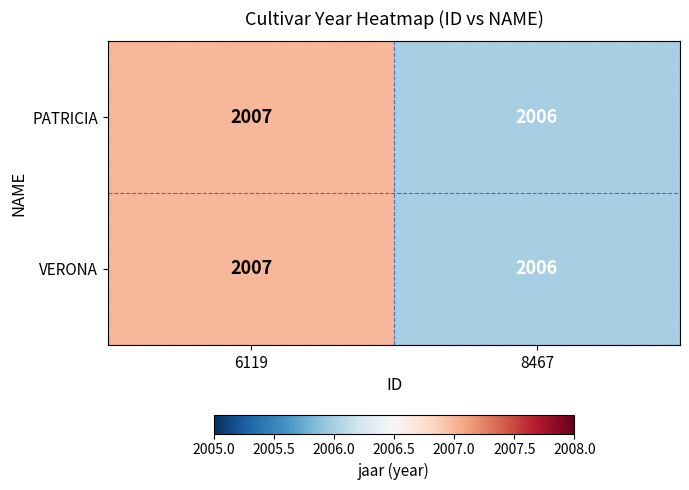

At which category is the sum across all series the highest?

6119